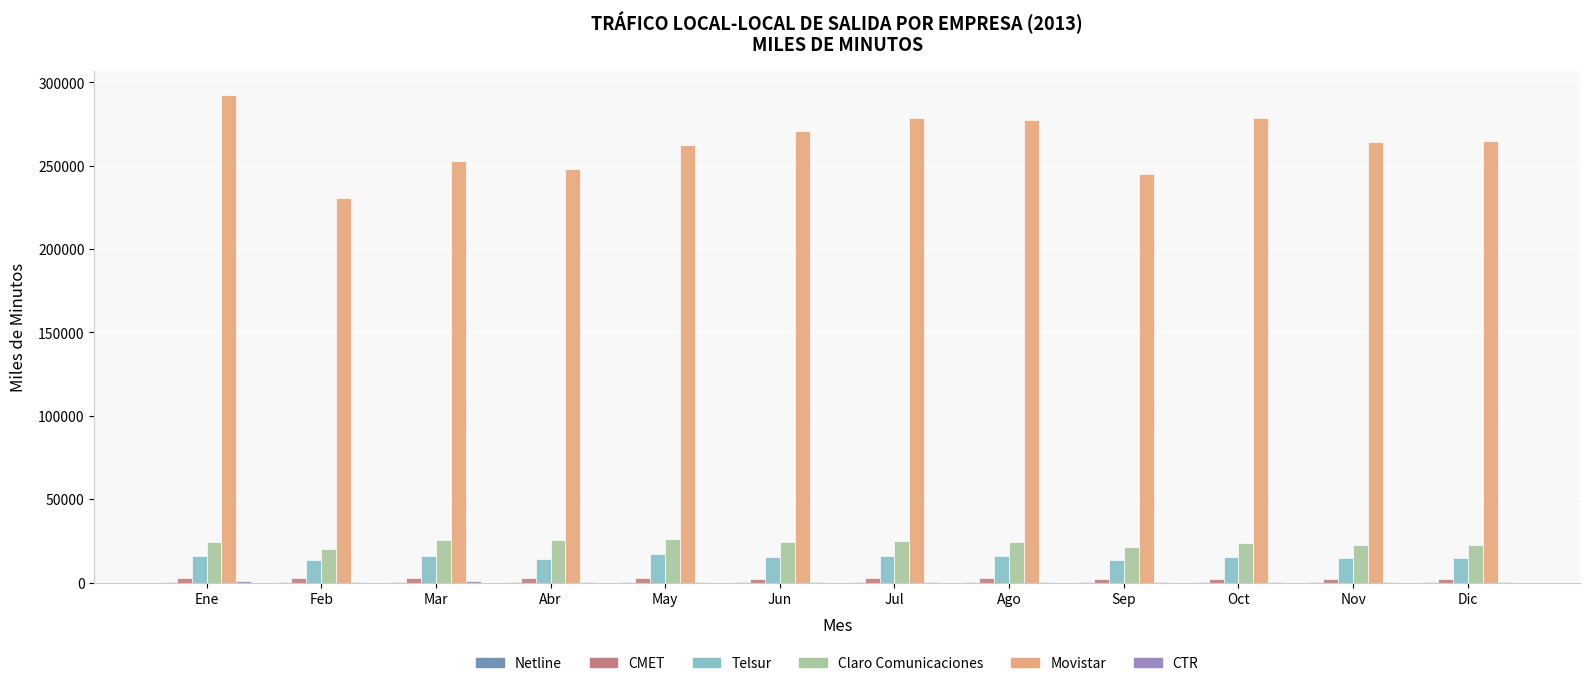

What is the sum of all Claro Comunicaciones values?

284180.2